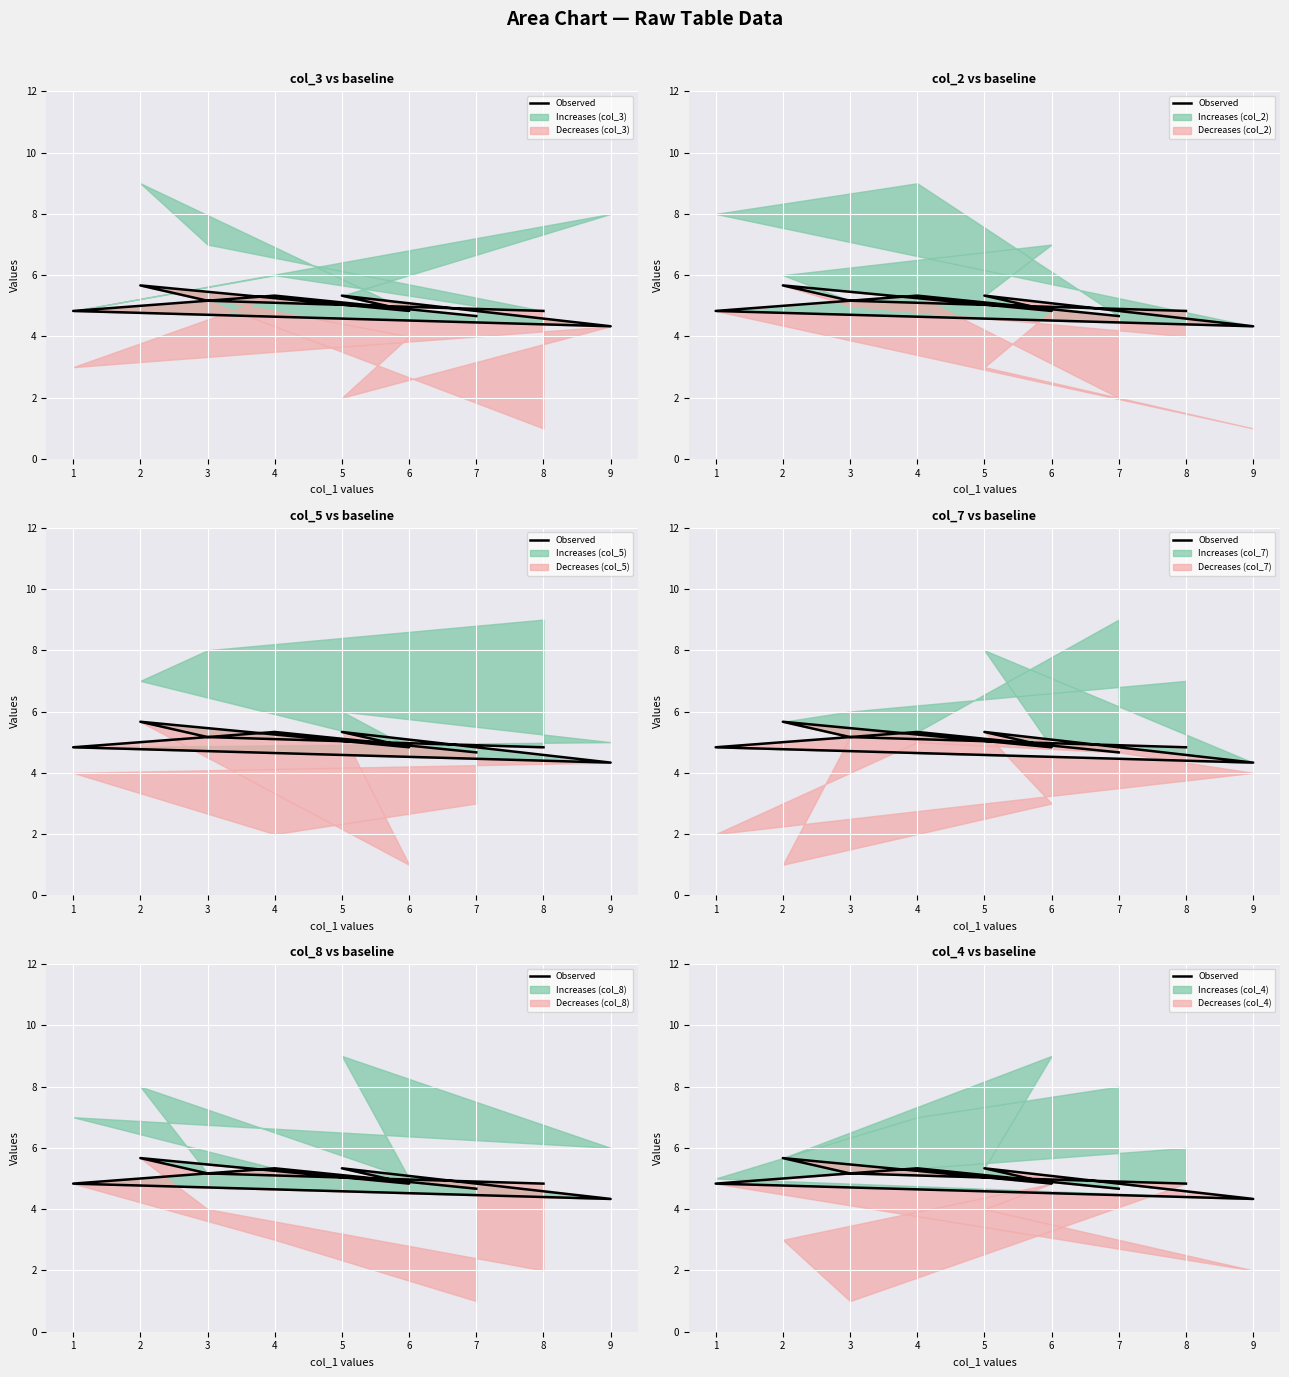

What is the difference between the maximum and minimum values?

1.3